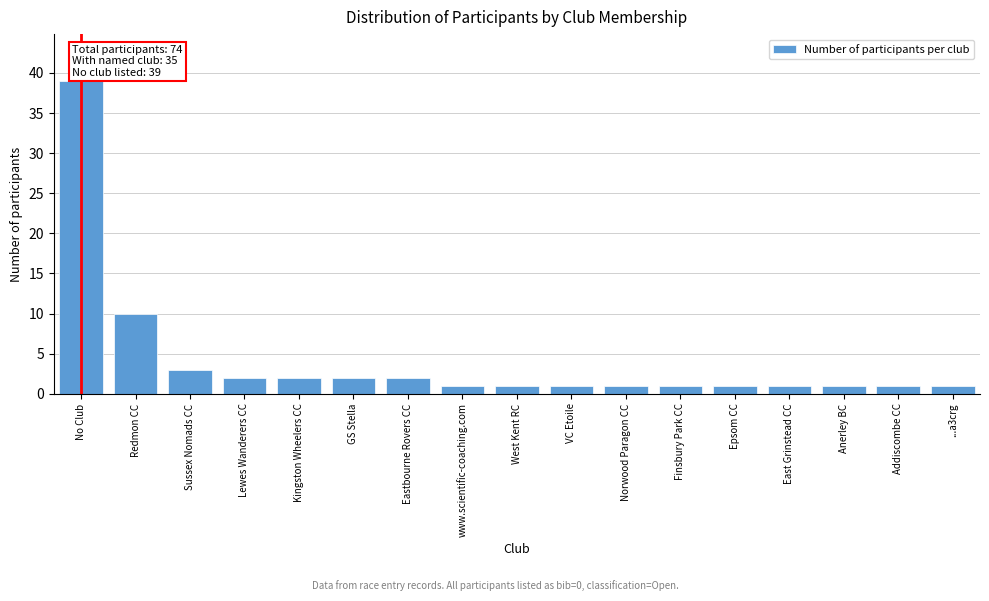

Reading right to left, extract all data points from this chart.

1	1	1	1	1	1	1	1	1	1	2	2	2	2	3	10	39